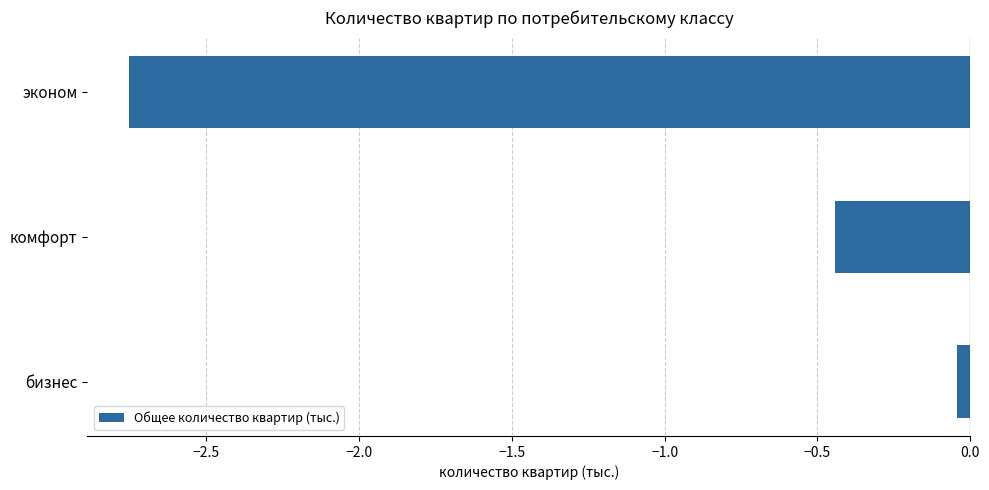

Which category has the highest value across all series?

бизнес